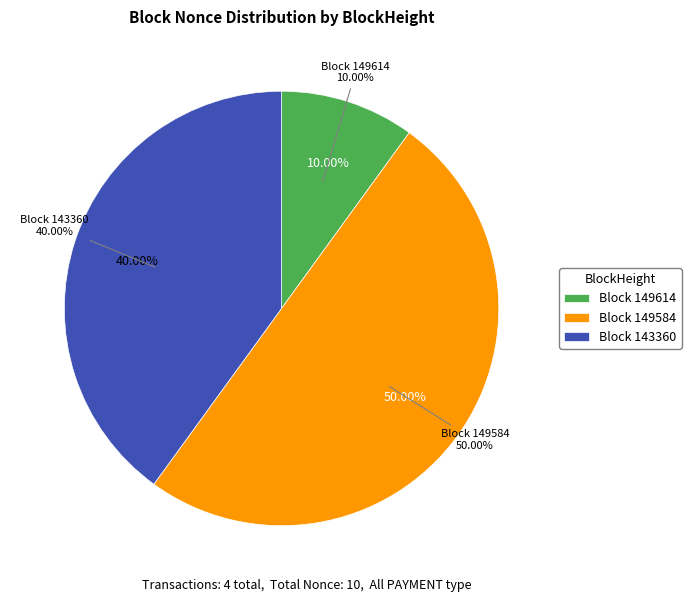

What percentage is the 149614 slice, to the nearest percent?

10%